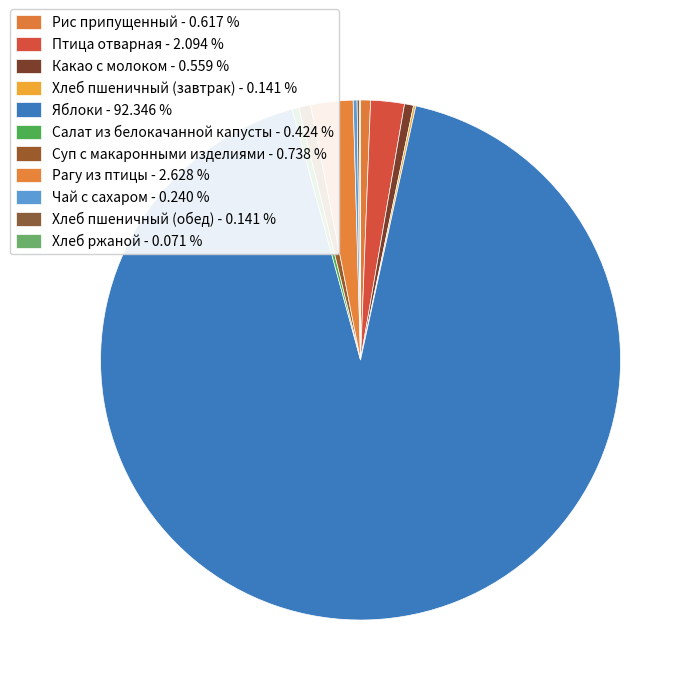

True or false: Салат из белокачанной капусты accounts for 0% of the total.

True